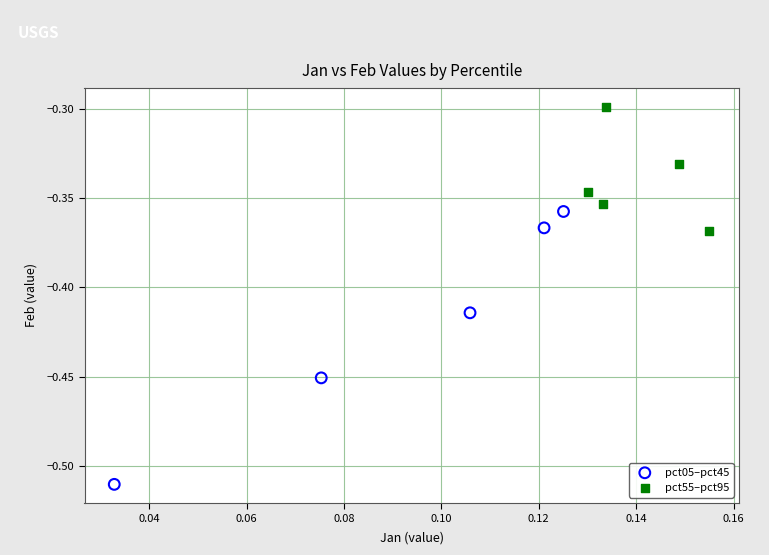

What are all the series names shown in the legend?

pct05–pct45, pct55–pct95